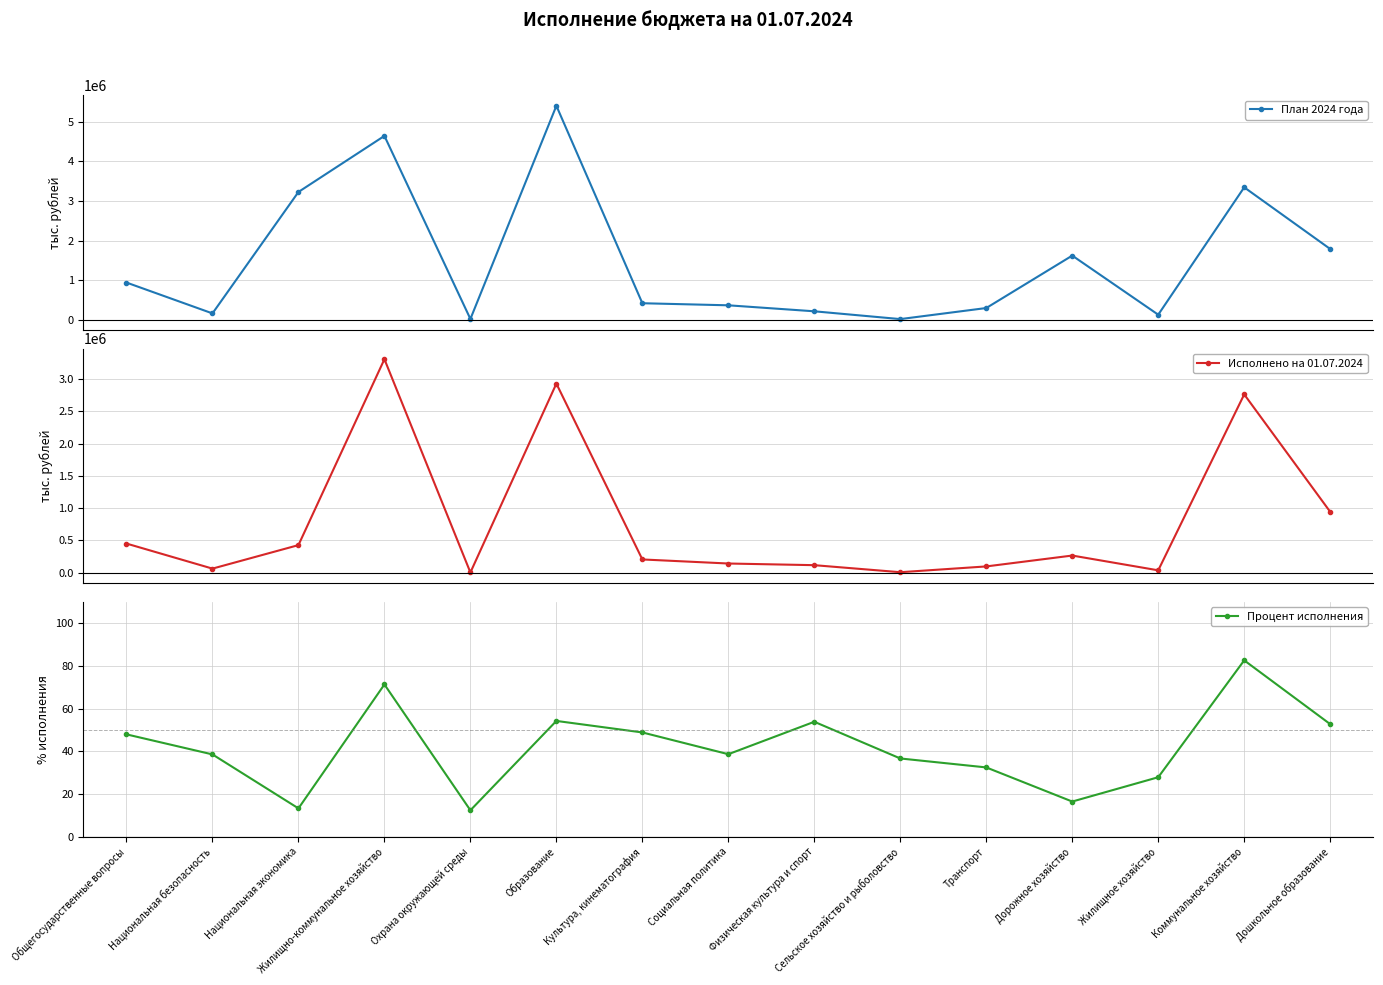

At which category is the sum across all series the highest?

Образование